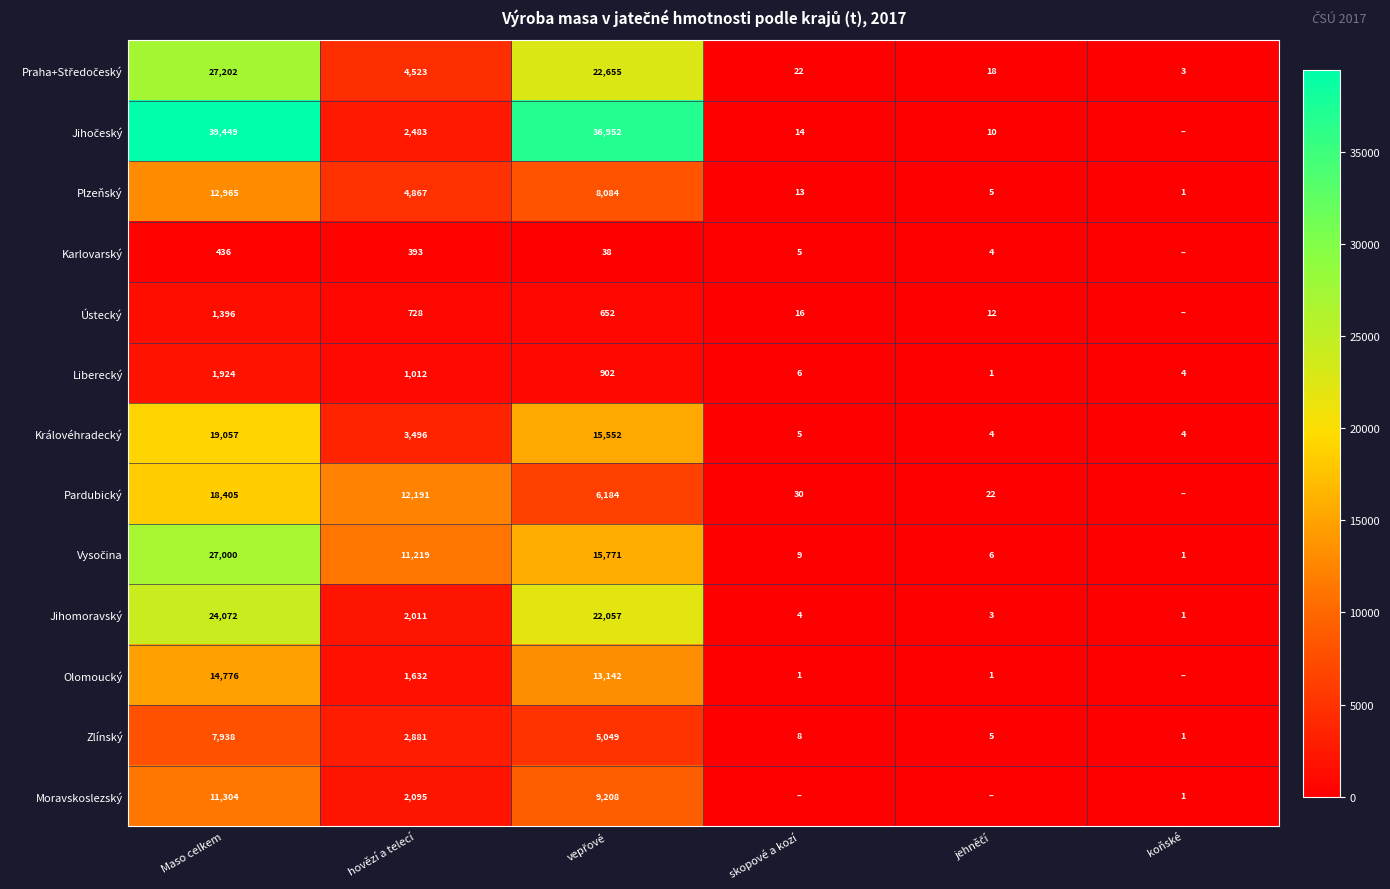

At which label does Královéhradecký reach its peak?

Maso celkem